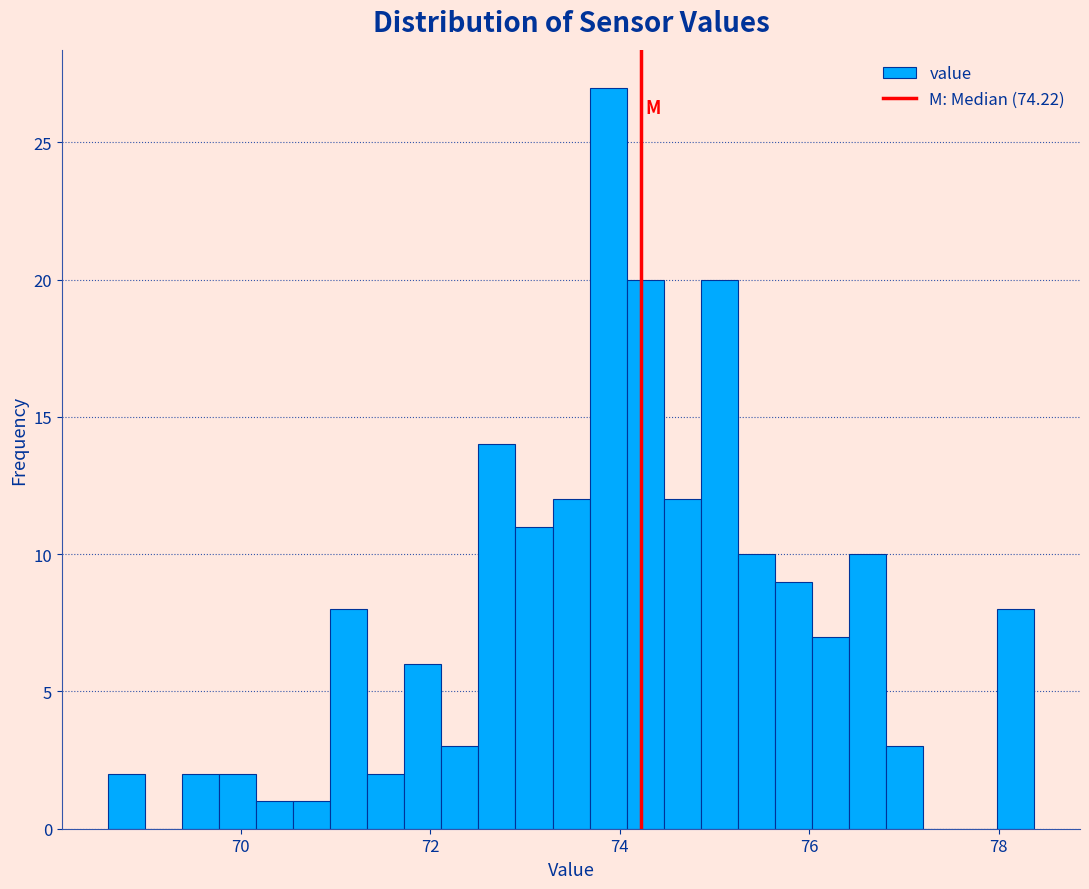

Around what value on the x-axis is the tallest bar? Give the approximate position of its centre, as read against the axis.

73.8